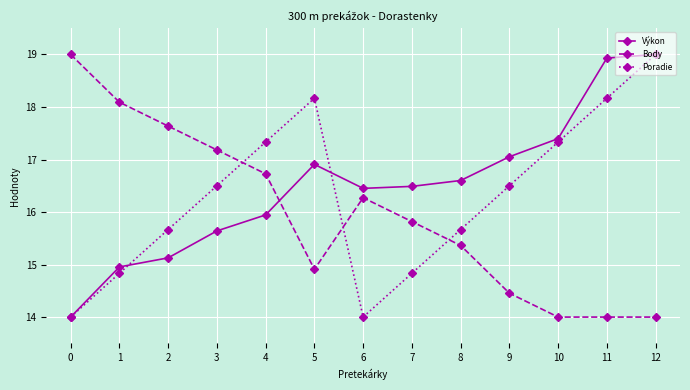

Reading left to right, extract all data points from this chart.

Výkon: 14.0	15.0	15.1	15.6	15.9	16.9	16.5	16.5	16.6	17.1	17.4	18.9	19.0
Body: 19.0	18.1	17.6	17.2	16.7	14.9	16.3	15.8	15.4	14.5	14.0	14.0	14.0
Poradie: 14.0	14.8	15.7	16.5	17.3	18.2	14.0	14.8	15.7	16.5	17.3	18.2	19.0